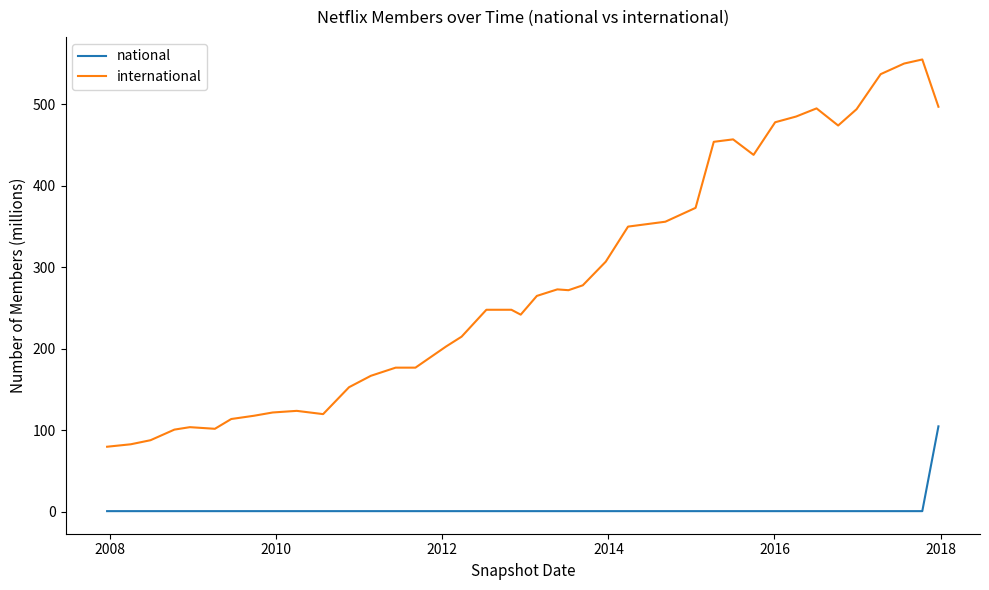

Rank the series by their maximum value, from highest to lowest.

international, national